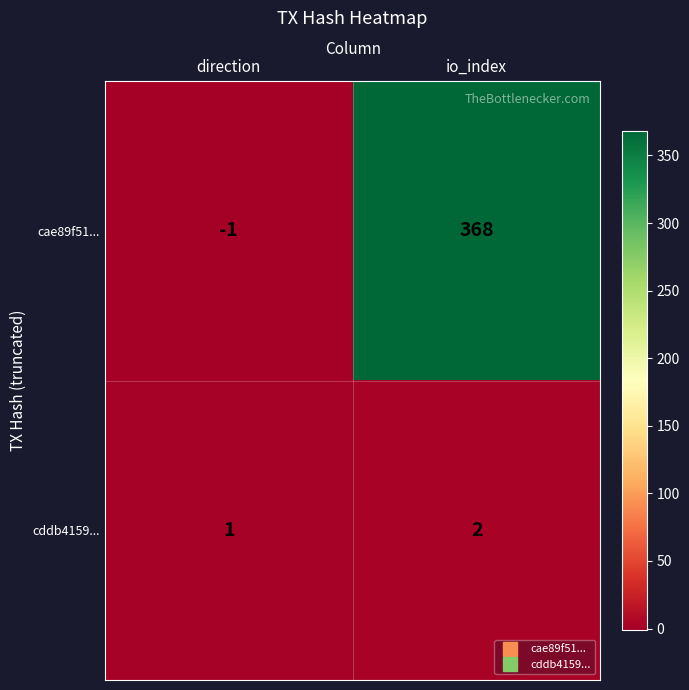

Which series has the widest spread of values?

cae89f51...